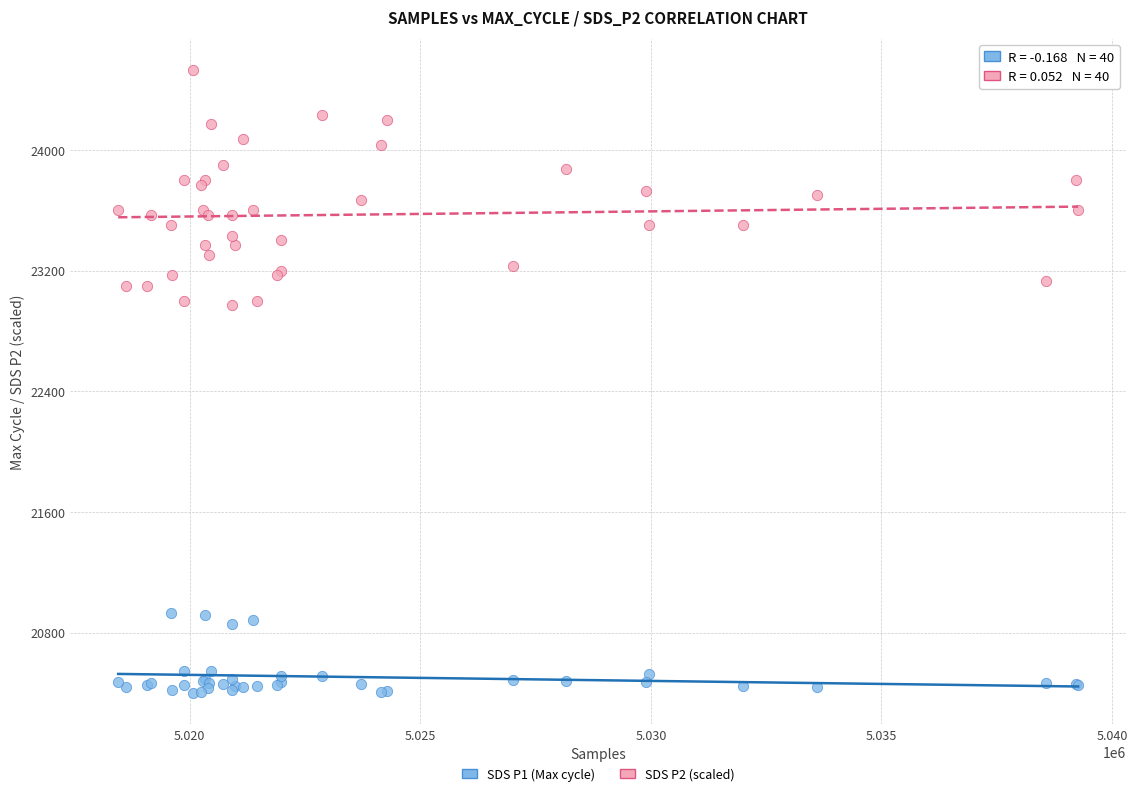

Which series has the widest spread of Y values?

SDS P2 (scaled)